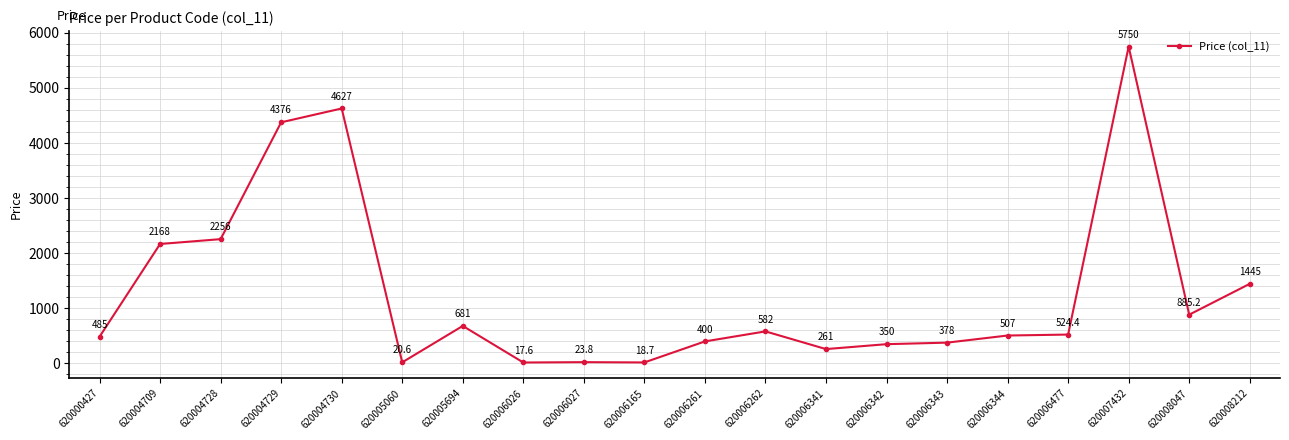

Reading right to left, list all the values displayed in this chart.

620008212=1445.0	620008047=885.2	620007432=5750.0	620006477=524.4	620006344=507.0	620006343=378.0	620006342=350.0	620006341=261.0	620006262=582.0	620006261=400.0	620006165=18.7	620006027=23.8	620006026=17.6	620005694=681.0	620005060=20.6	620004730=4627.0	620004729=4376.0	620004728=2256.0	620004709=2168.0	620000427=485.0